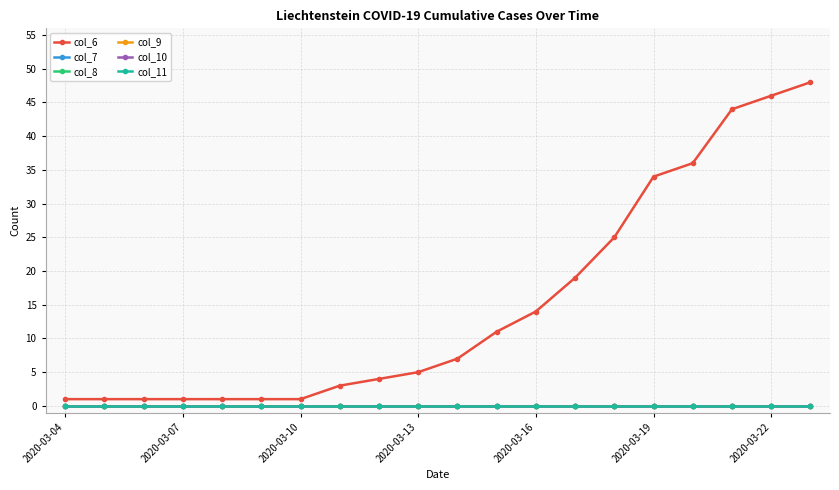

Is this an area chart (filled region under the line)?

No